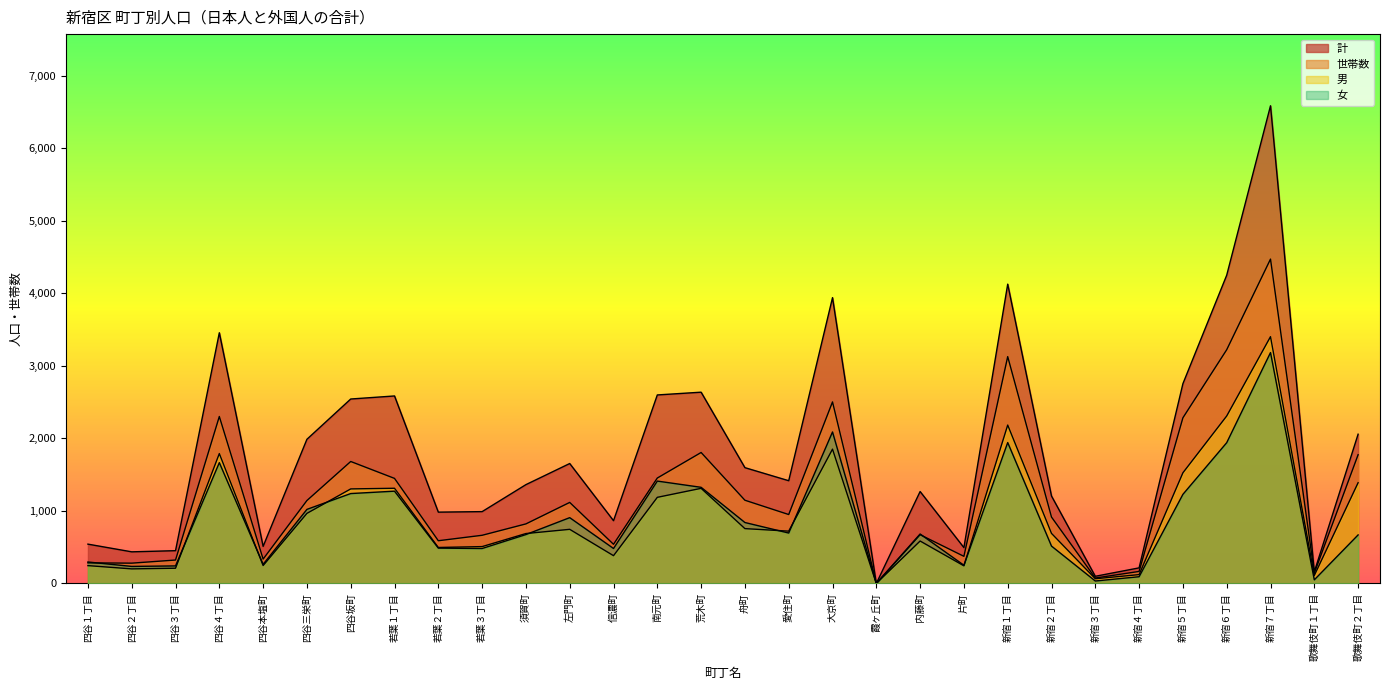

Count the number of data series in this chart.

4